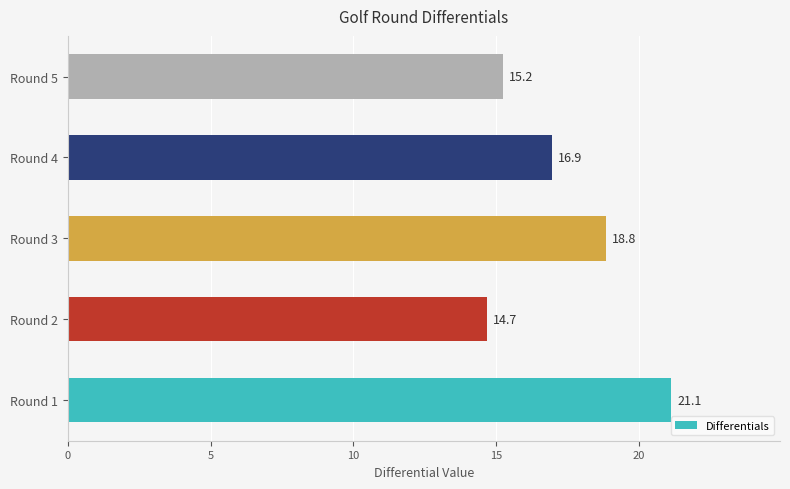

What is the smallest value displayed?

14.7